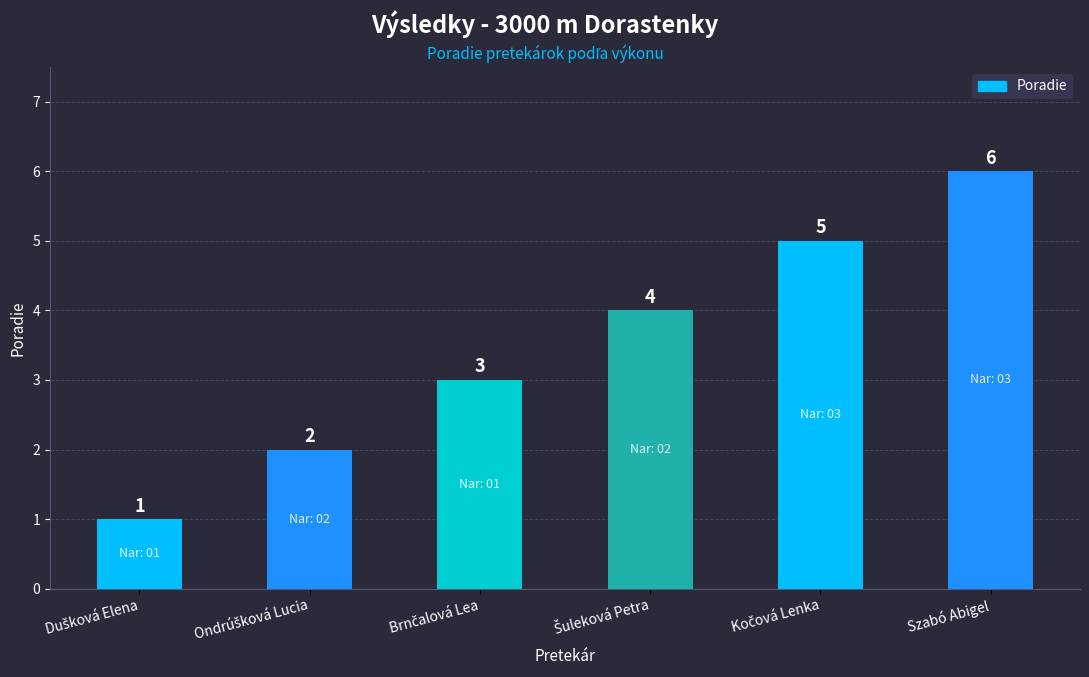

What is the greatest value displayed?

6